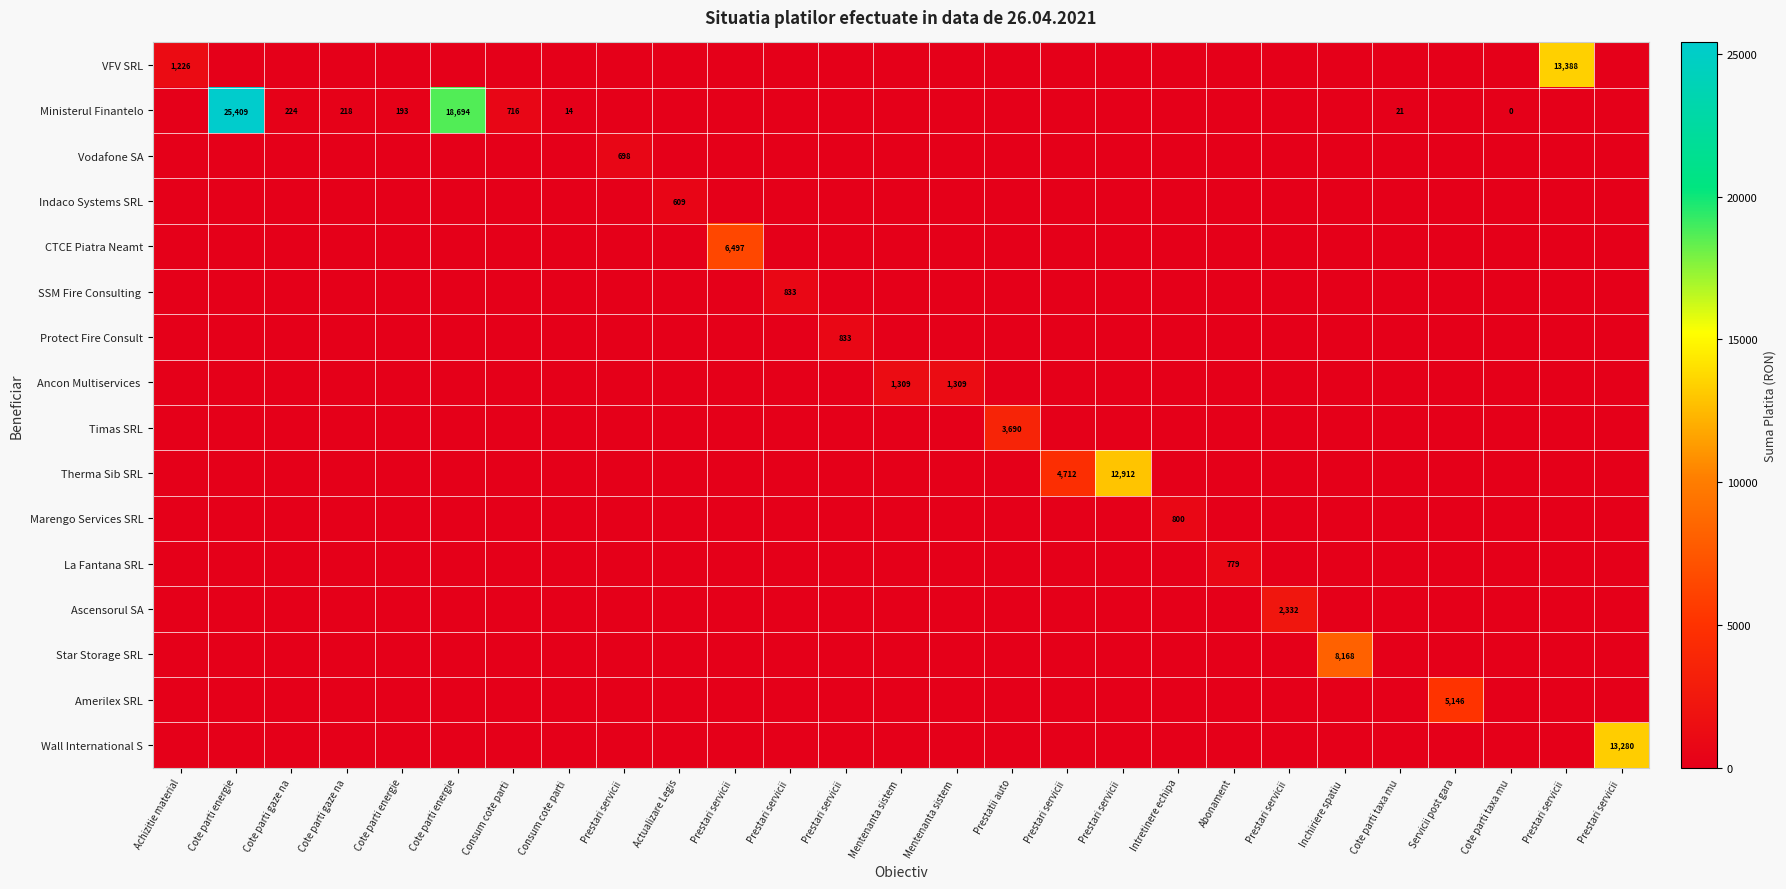

Rank the series by their maximum value, from highest to lowest.

Ministerul Finantelo, VFV SRL, Wall International S, Therma Sib SRL, Star Storage SRL, CTCE Piatra Neamt, Amerilex SRL, Timas SRL, Ascensorul SA, Ancon Multiservices, SSM Fire Consulting, Protect Fire Consult, Marengo Services SRL, La Fantana SRL, Vodafone SA, Indaco Systems SRL